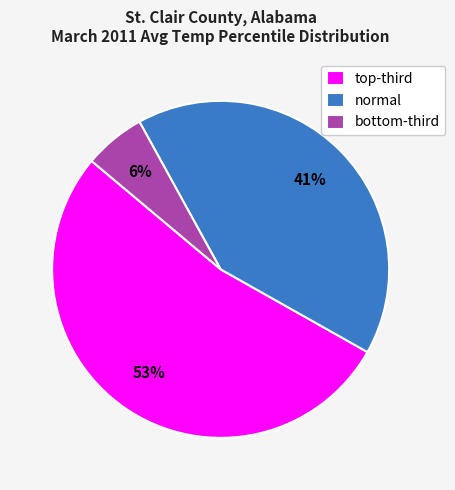

What is the largest slice in the pie chart?

top-third